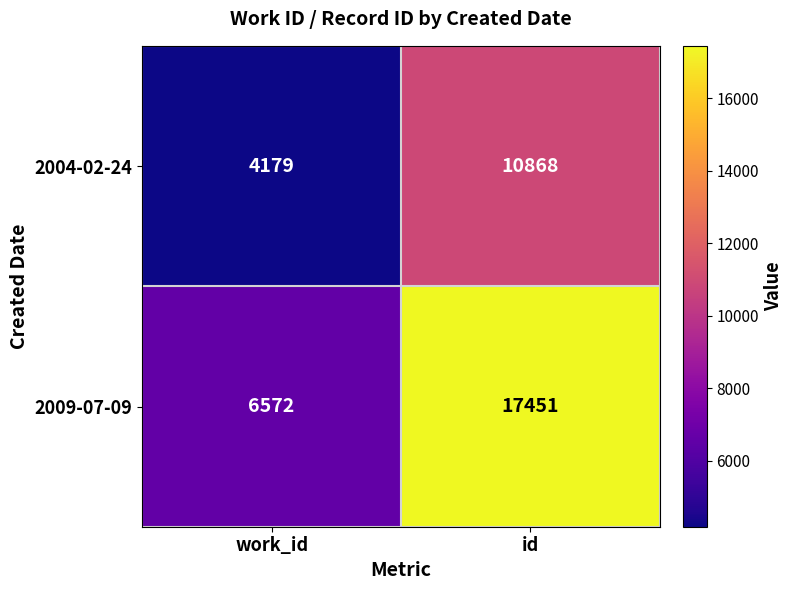

What is the sum of the 2004-02-24 values at id and work_id?

15047